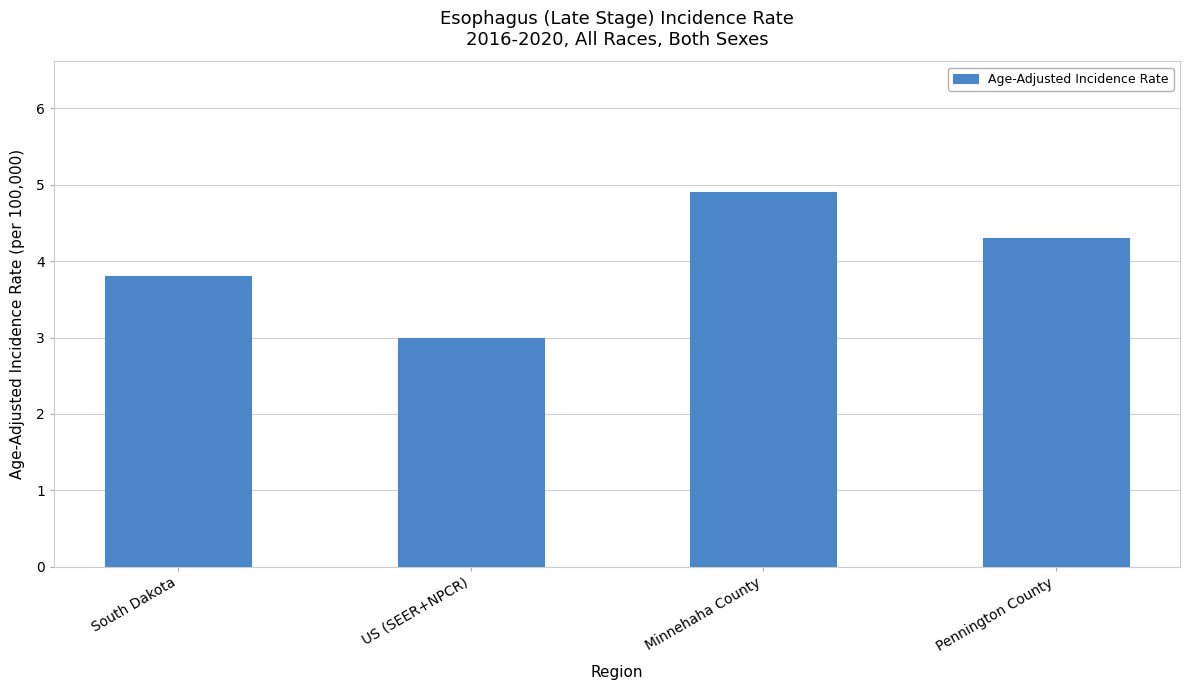

What is the sum of the values at South Dakota and US (SEER+NPCR)?

6.8